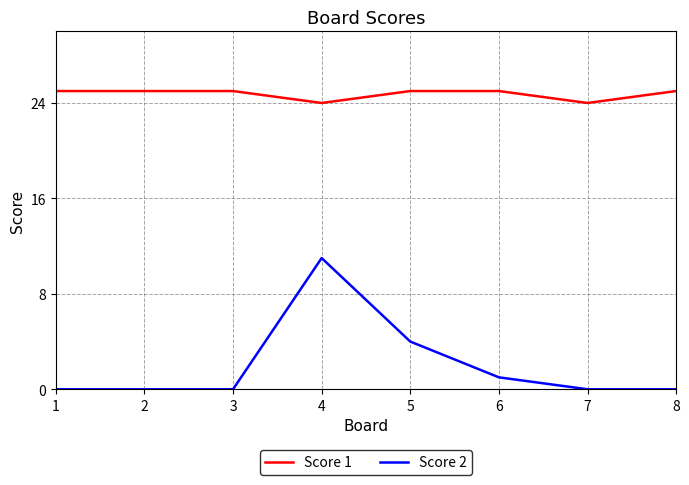

Which series has the largest total across all categories?

Score 1